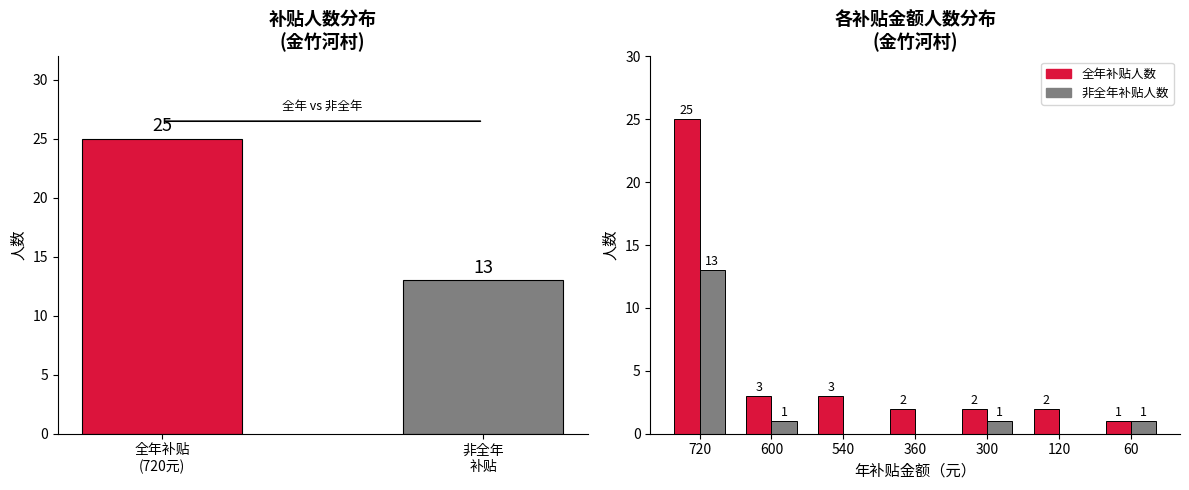

How many values in the 全年补贴人数 series are below 2?

1